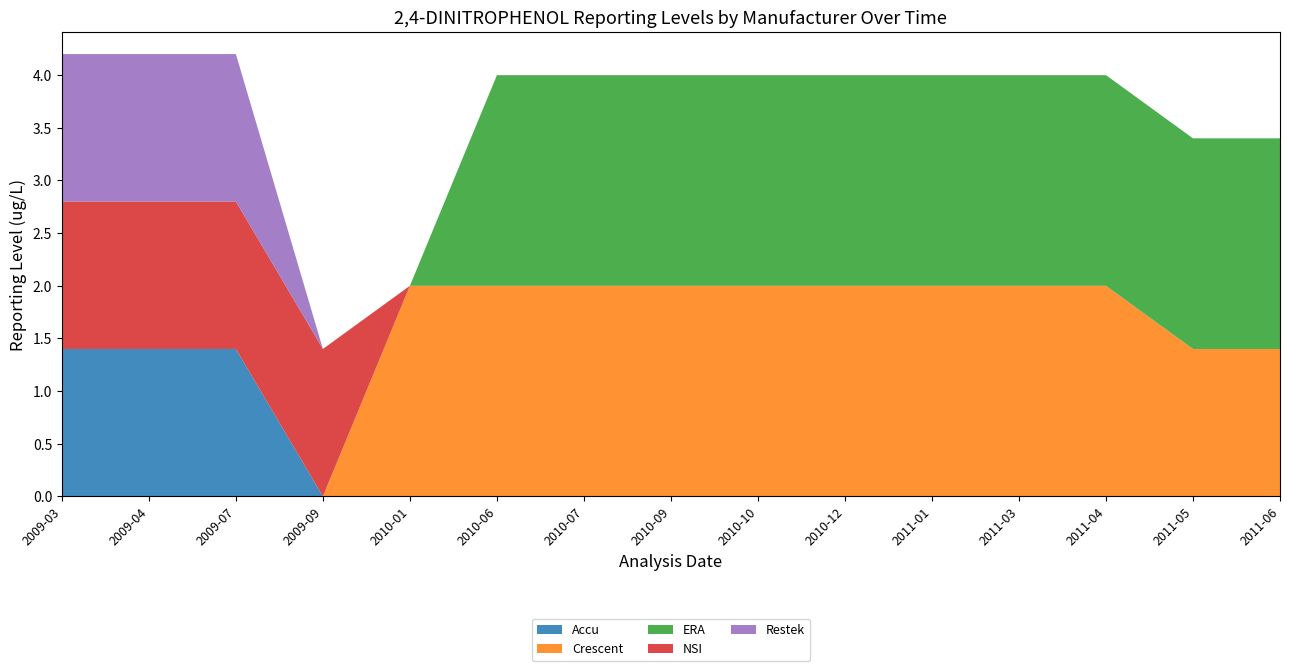

Reading left to right, transcribe all the data shown in this chart.

Accu: 2009-03=1.4	2009-04=1.4	2009-07=1.4	2009-09=0.0	2010-01=0.0	2010-06=0.0	2010-07=0.0	2010-09=0.0	2010-10=0.0	2010-12=0.0	2011-01=0.0	2011-03=0.0	2011-04=0.0	2011-05=0.0	2011-06=0.0
Crescent: 2009-03=0.0	2009-04=0.0	2009-07=0.0	2009-09=0.0	2010-01=2.0	2010-06=2.0	2010-07=2.0	2010-09=2.0	2010-10=2.0	2010-12=2.0	2011-01=2.0	2011-03=2.0	2011-04=2.0	2011-05=1.4	2011-06=1.4
ERA: 2009-03=0.0	2009-04=0.0	2009-07=0.0	2009-09=0.0	2010-01=0.0	2010-06=2.0	2010-07=2.0	2010-09=2.0	2010-10=2.0	2010-12=2.0	2011-01=2.0	2011-03=2.0	2011-04=2.0	2011-05=2.0	2011-06=2.0
NSI: 2009-03=1.4	2009-04=1.4	2009-07=1.4	2009-09=1.4	2010-01=0.0	2010-06=0.0	2010-07=0.0	2010-09=0.0	2010-10=0.0	2010-12=0.0	2011-01=0.0	2011-03=0.0	2011-04=0.0	2011-05=0.0	2011-06=0.0
Restek: 2009-03=1.4	2009-04=1.4	2009-07=1.4	2009-09=0.0	2010-01=0.0	2010-06=0.0	2010-07=0.0	2010-09=0.0	2010-10=0.0	2010-12=0.0	2011-01=0.0	2011-03=0.0	2011-04=0.0	2011-05=0.0	2011-06=0.0